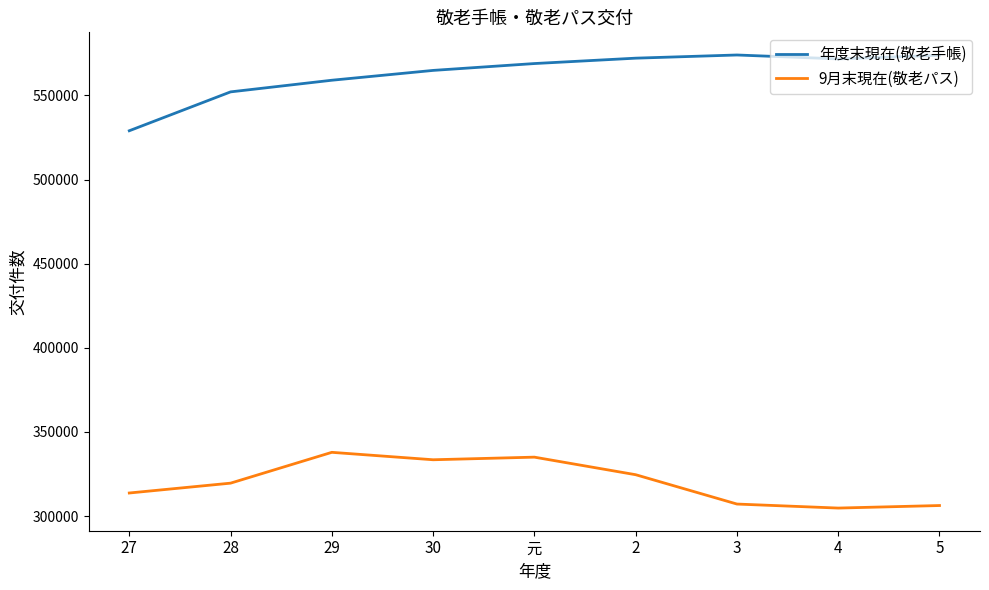

What is the lowest value of the 年度末現在(敬老手帳) series?

529039